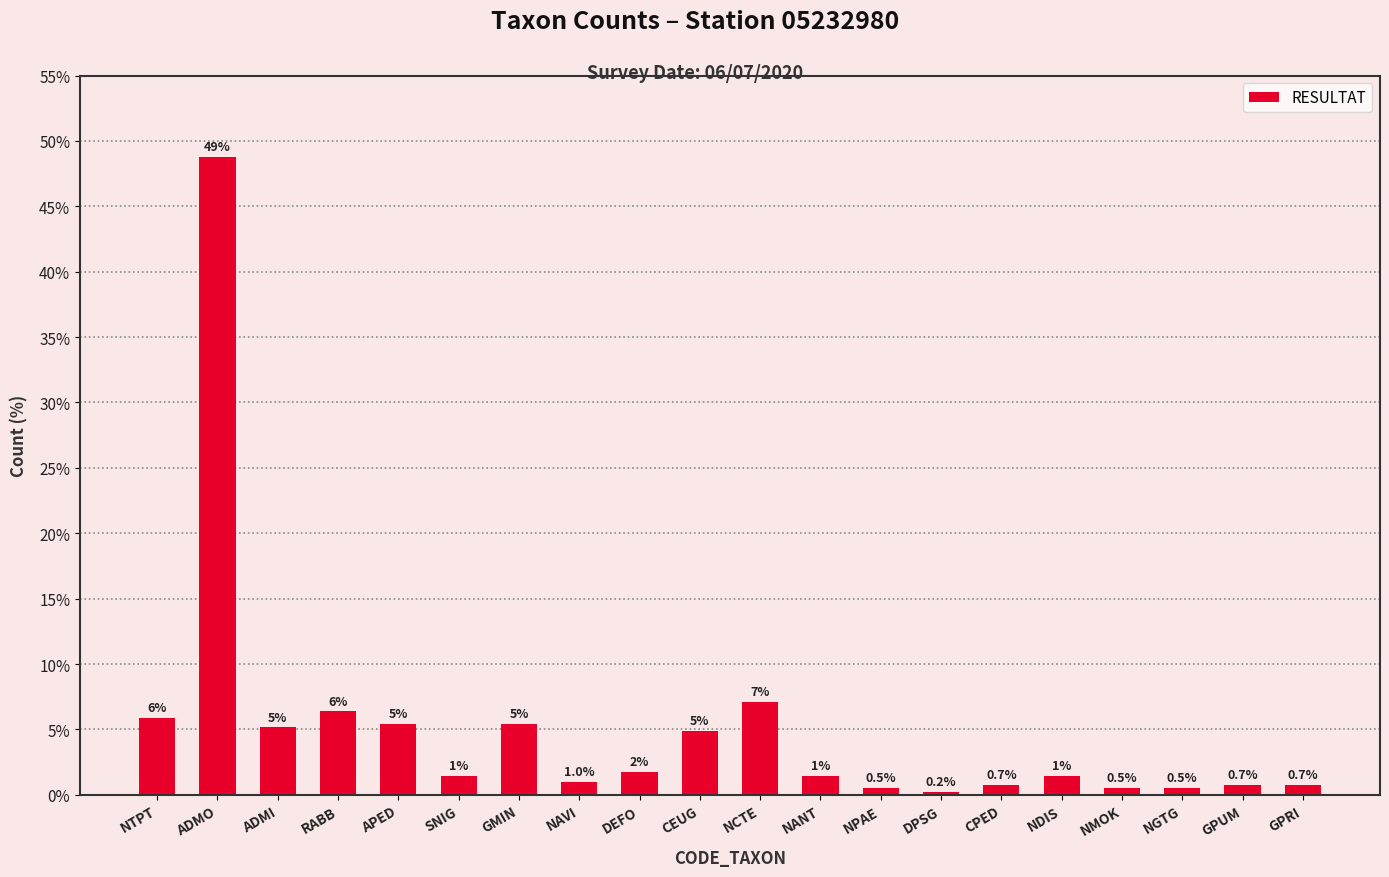

What is the maximum value shown in the chart?

48.8